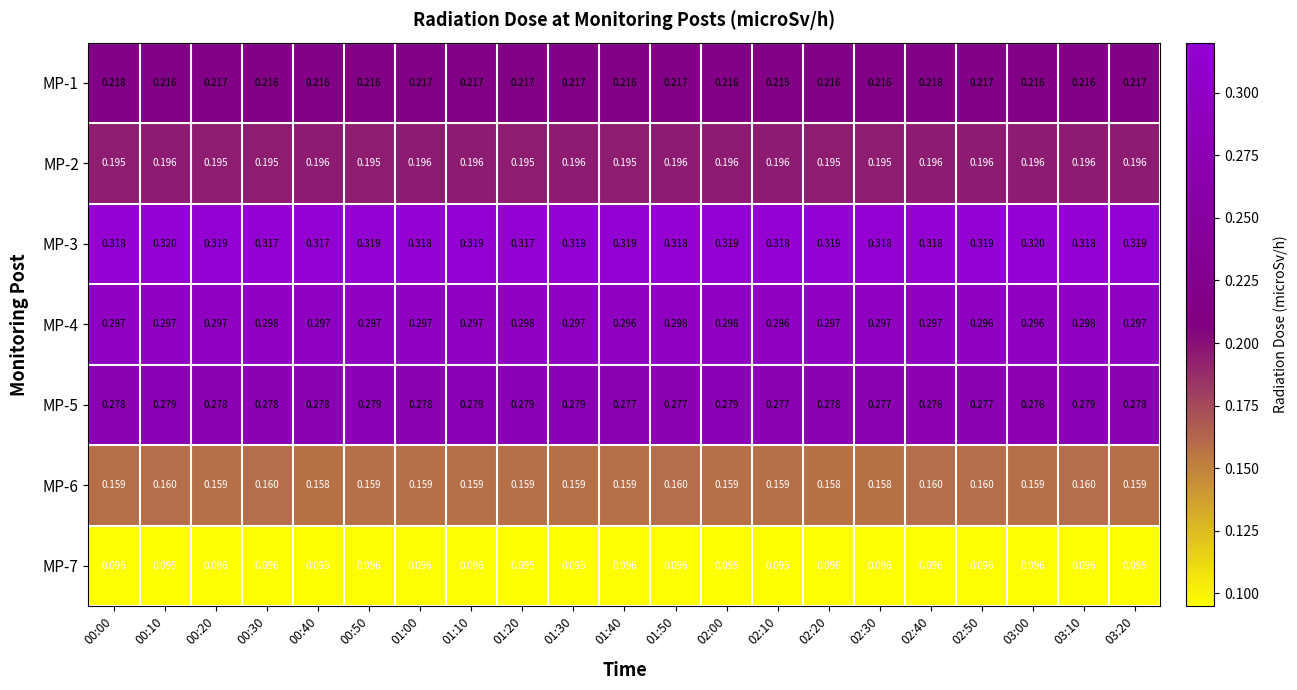

What is the difference between the highest and lowest values at 03:10?

0.2